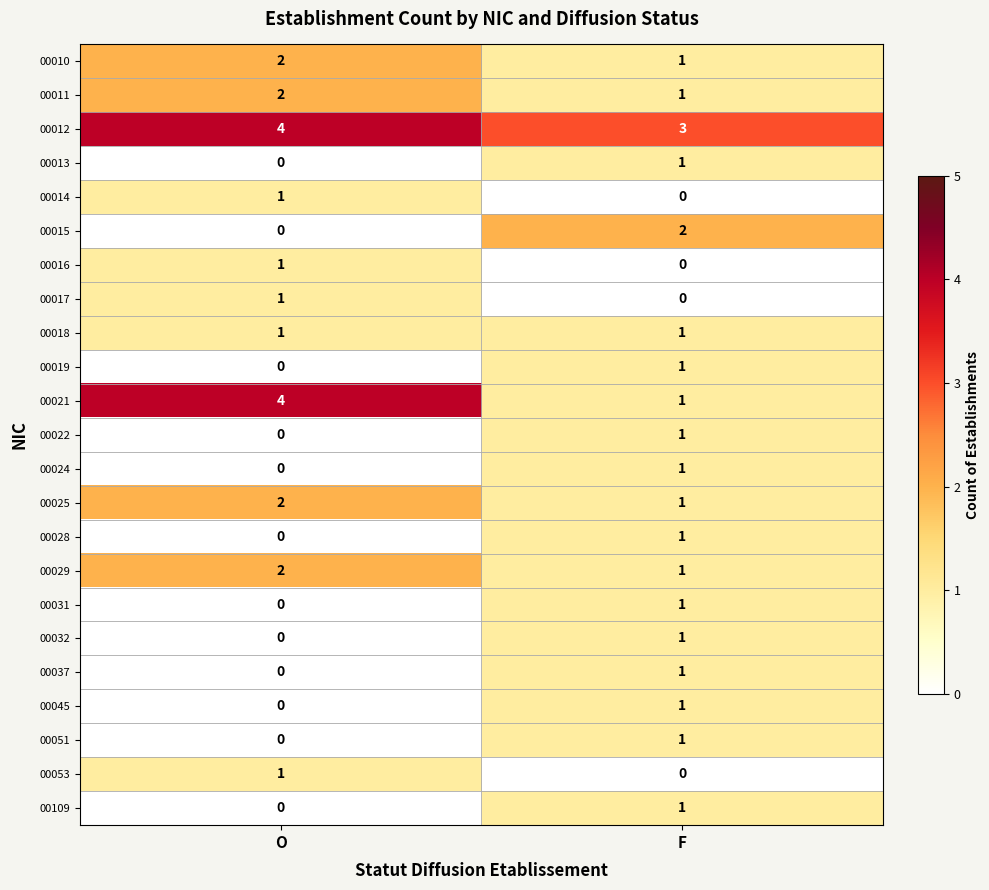

The 00029 series shows 2 at O. True or false?

True